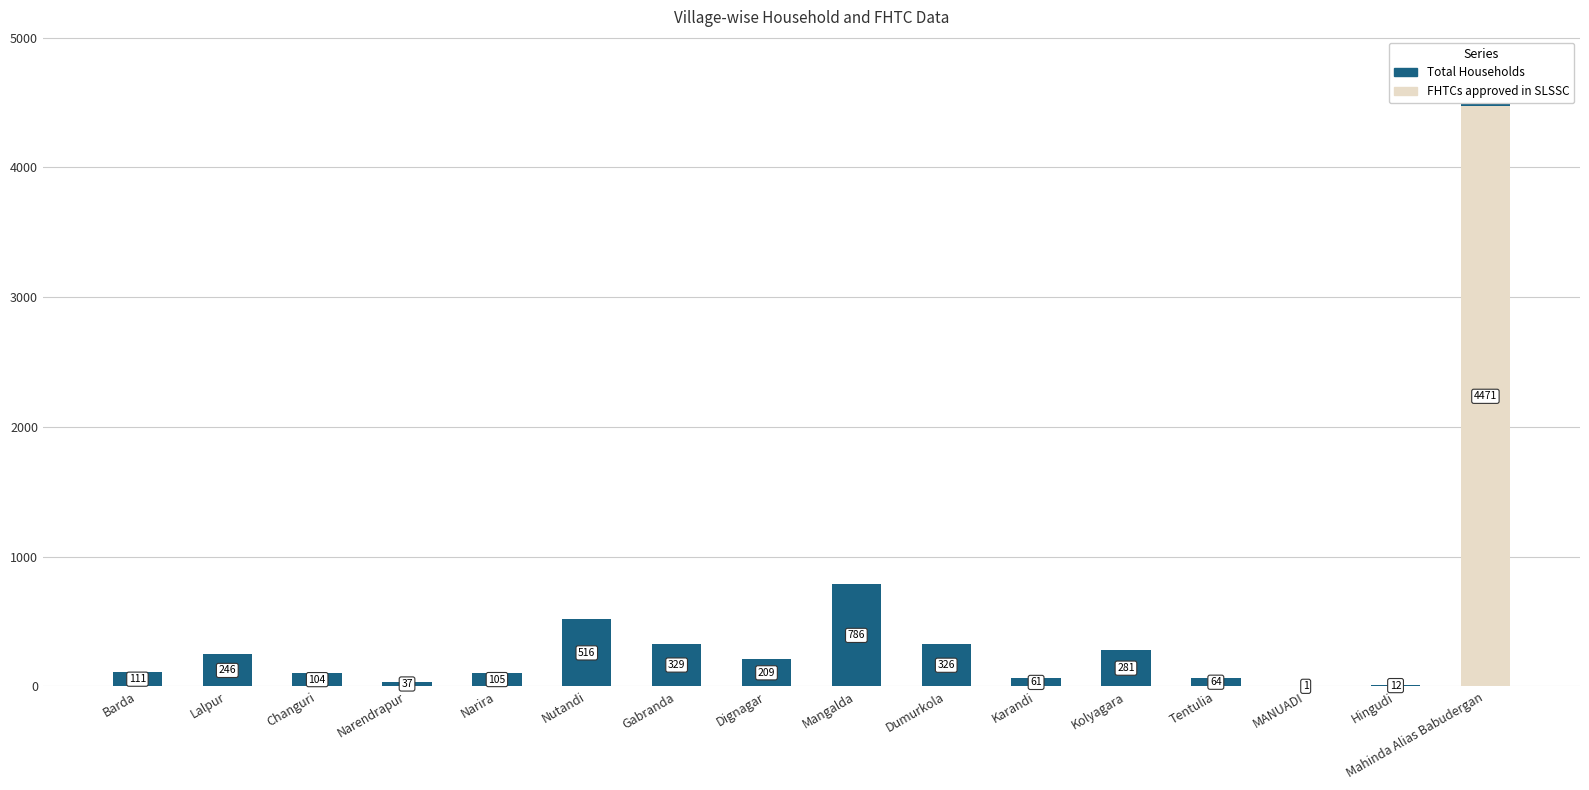

What is the total value across all series at Kolyagara?

281